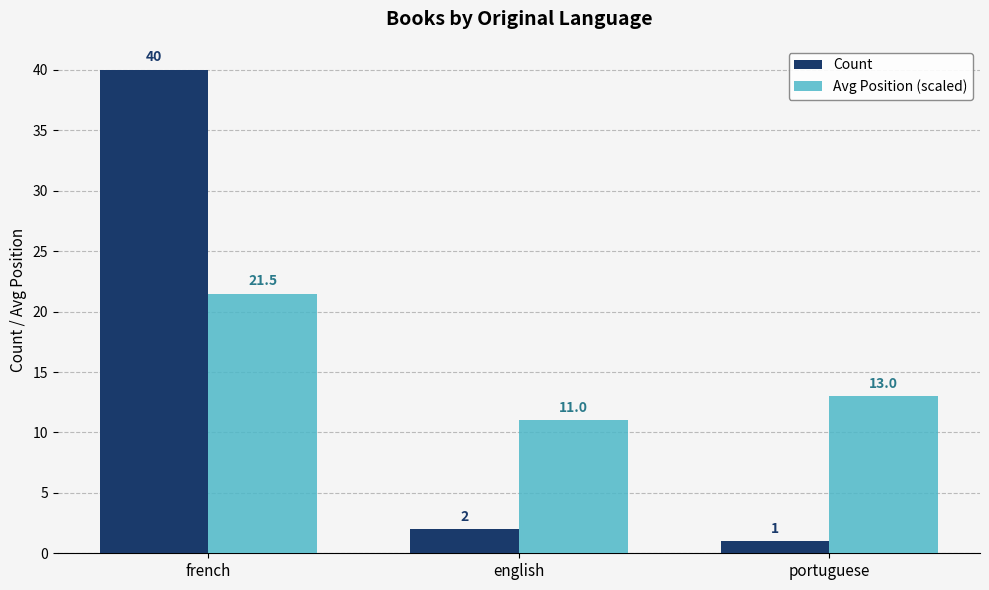

List the series in order of their overall mean, highest first.

Avg Position (scaled), Count